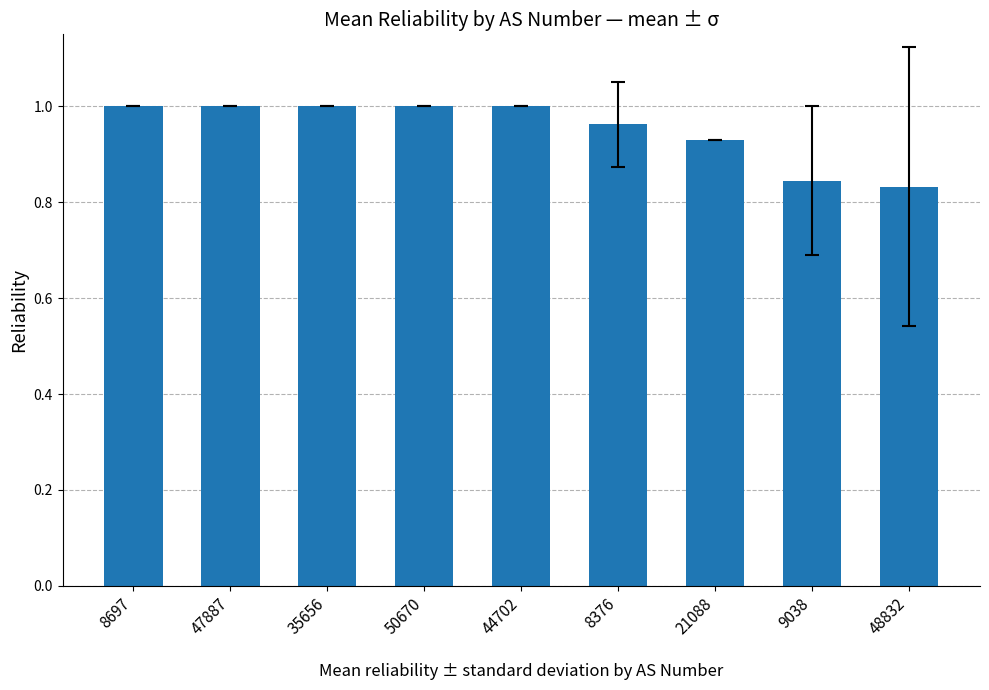

True or false: the data shows 0.6 at 44702.

False